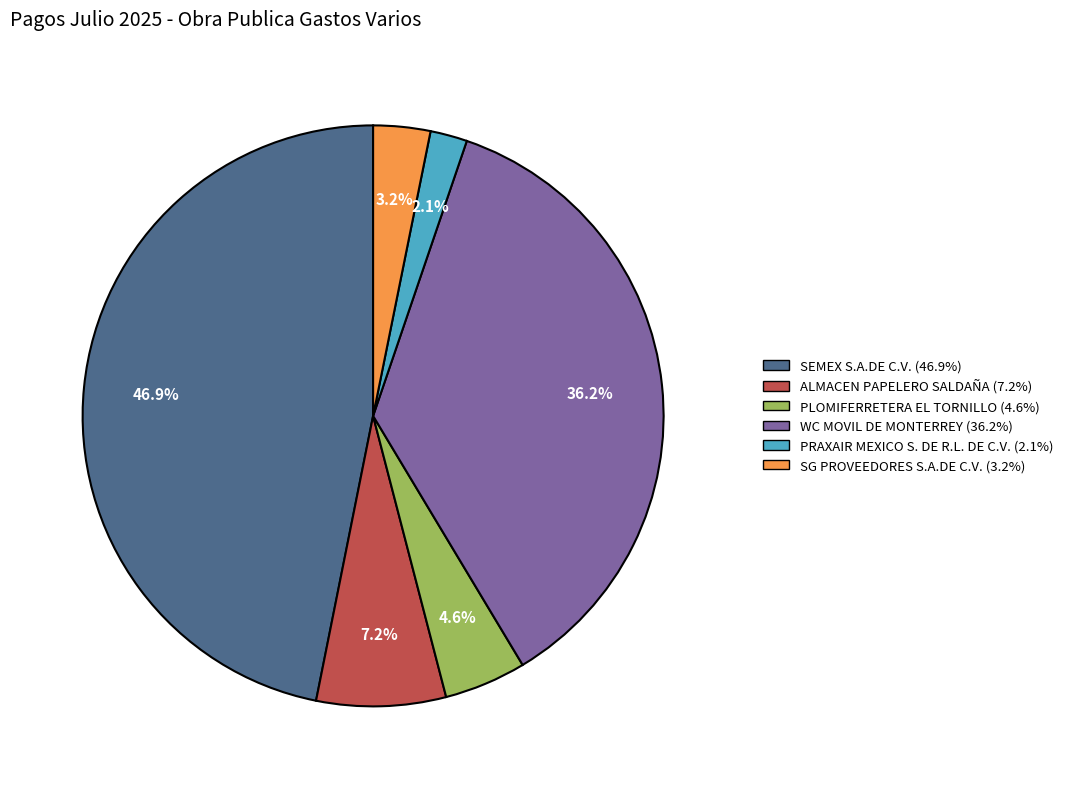

What is the ratio of the value at PRAXAIR MEXICO S. DE R.L. DE C.V. to the value at WC MOVIL DE MONTERREY?

0.1